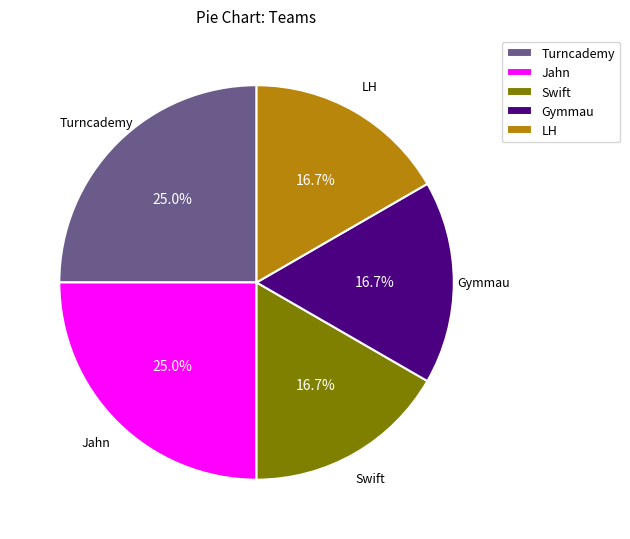

To the nearest percent, what percentage of the pie is LH?

17%